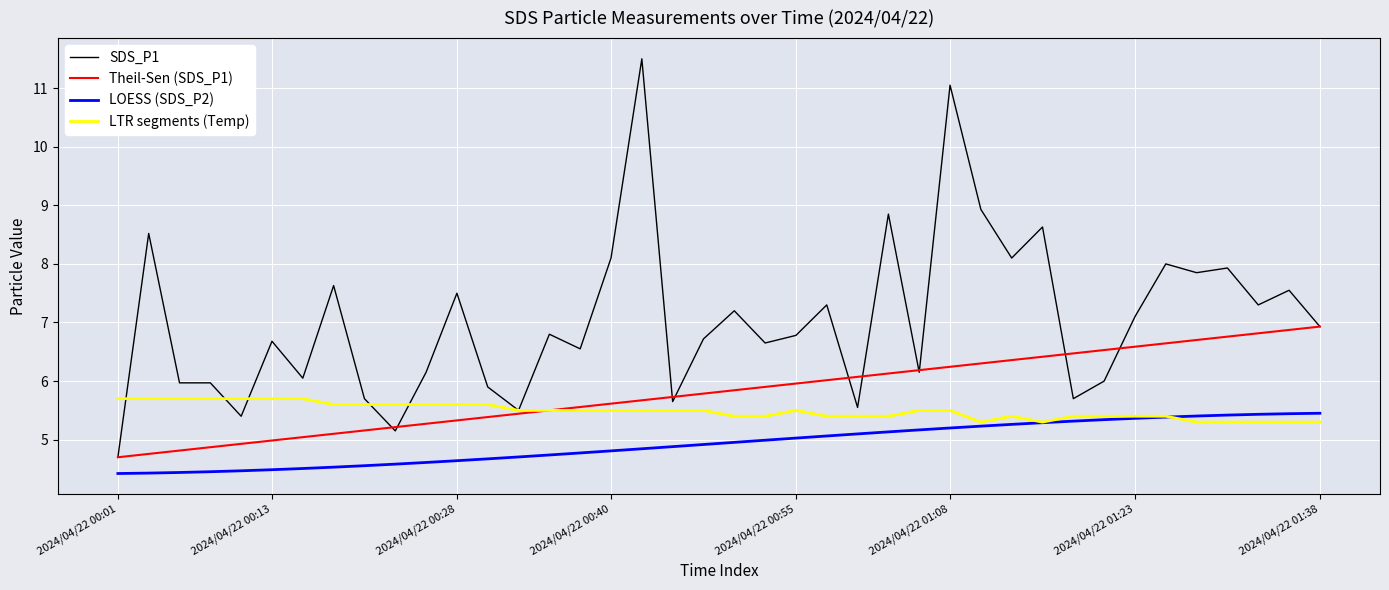

What is the greatest value displayed?

11.5